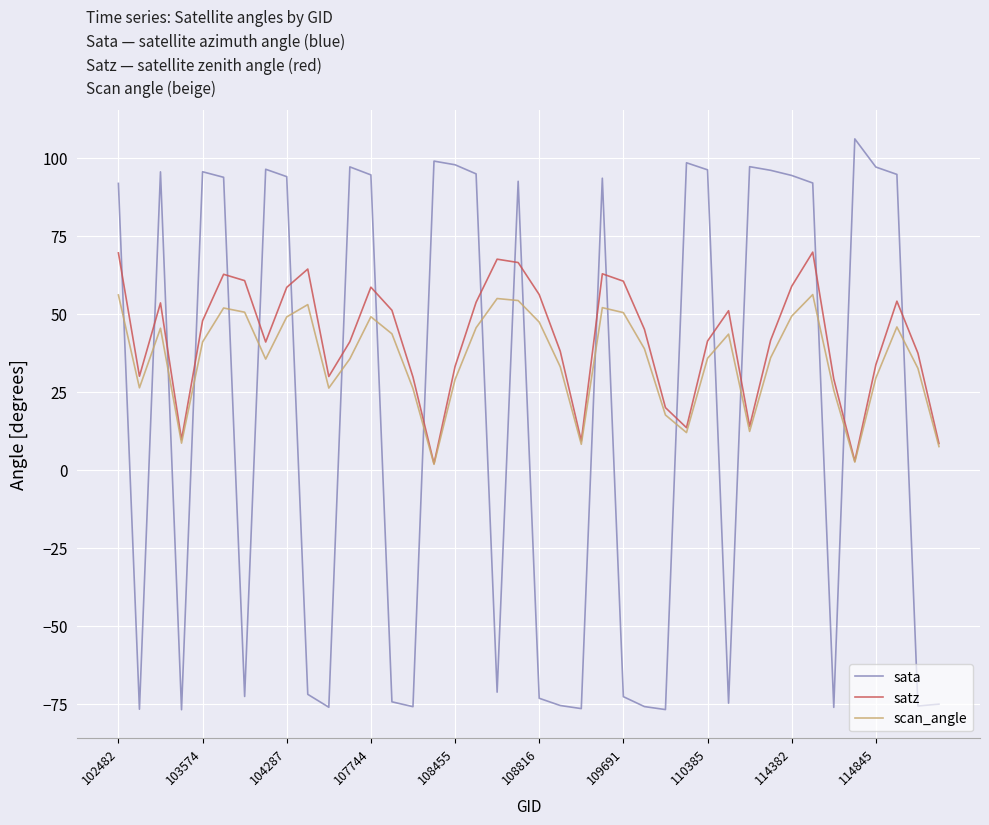

How many values in the scan_angle series exceed 38?

20